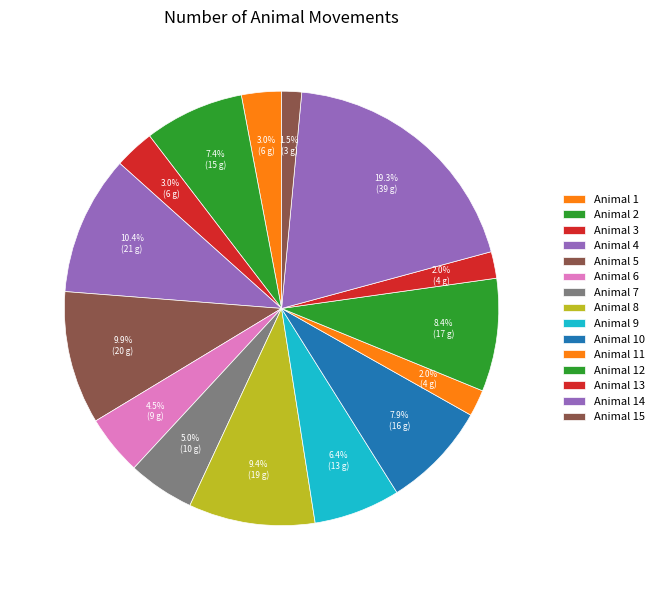

How many segments does this pie chart have?

15